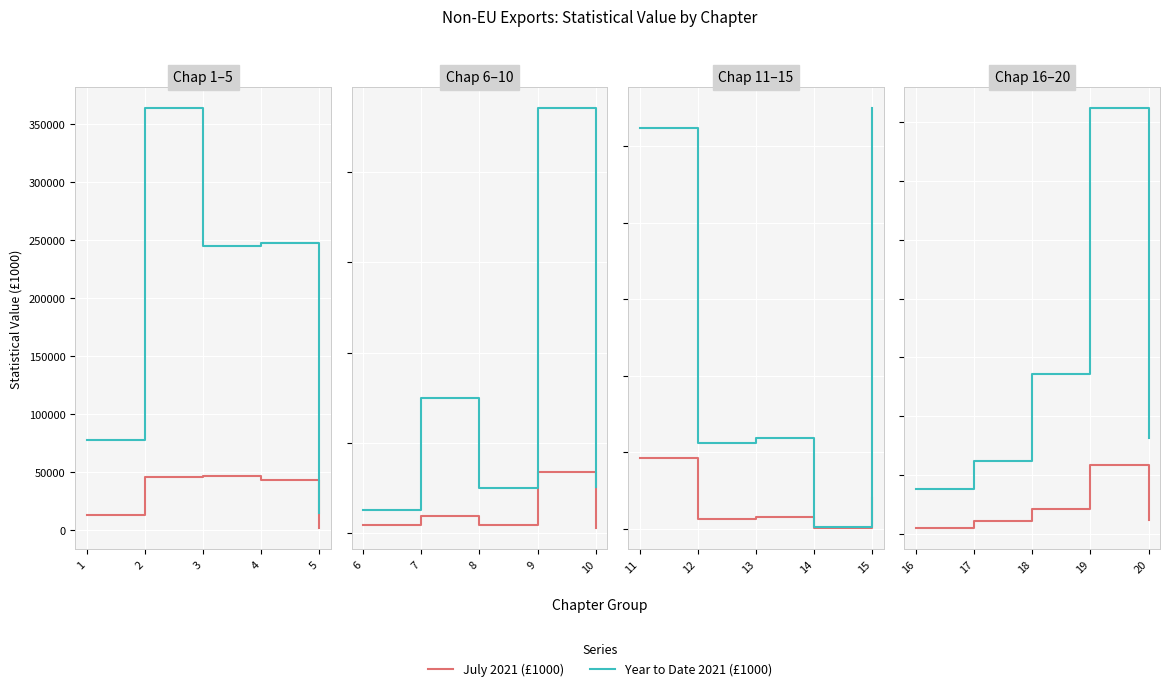

What is the difference between the maximum and minimum values in the Year to Date 2021 (£1000) series?

323983